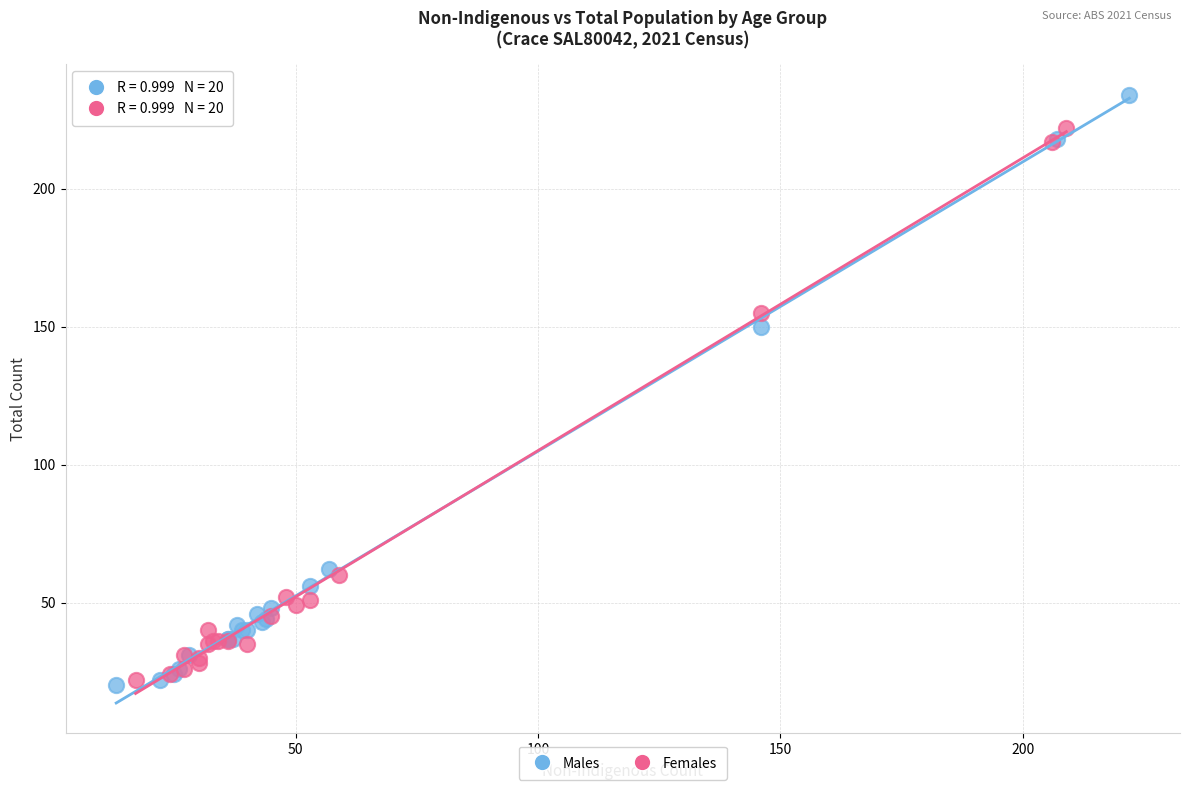

What are all the series names shown in the legend?

Males, Females